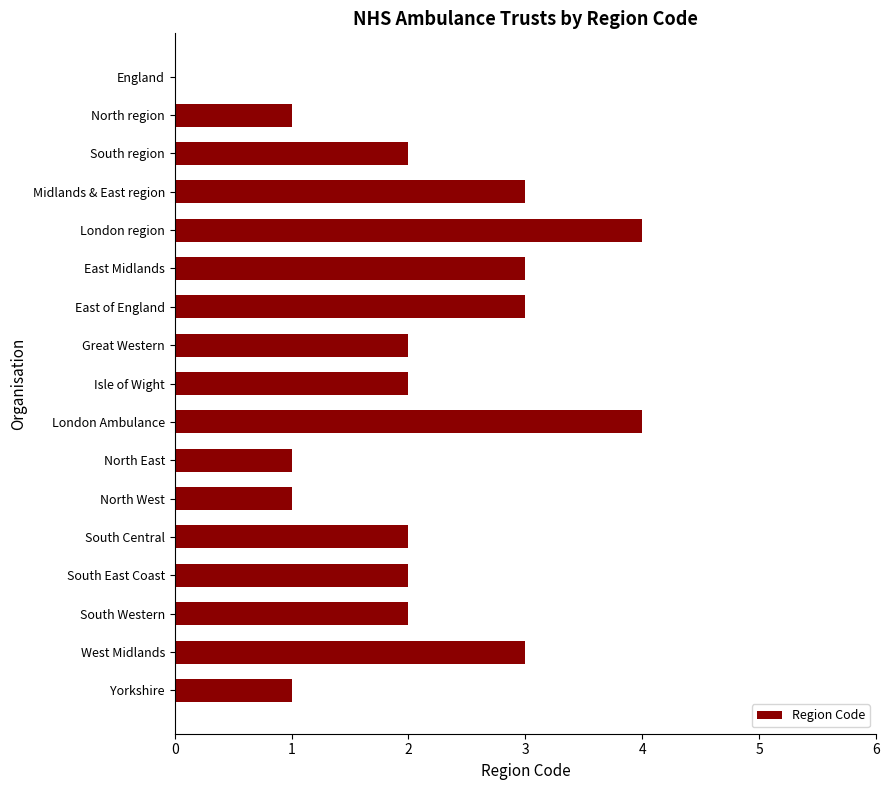

The value at South Western is 1. True or false?

False